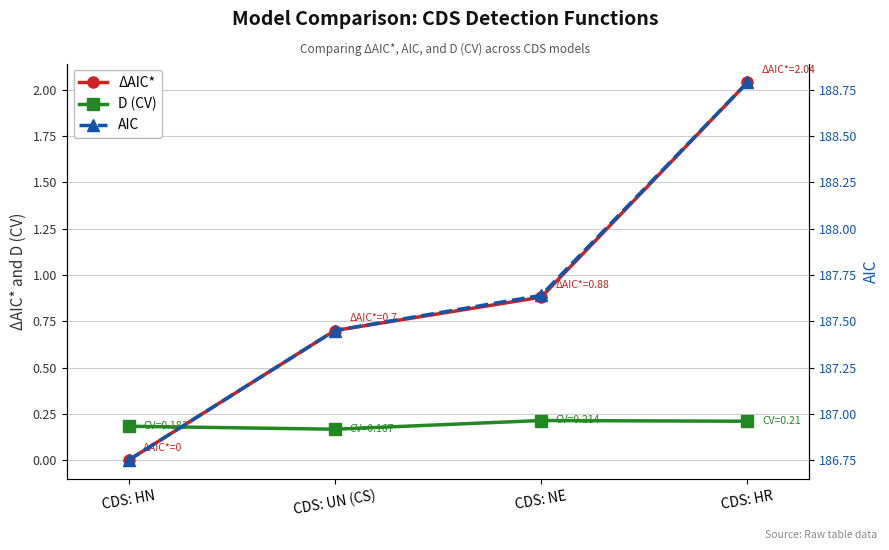

What is the label of the 3rd point from the left?

CDS: NE